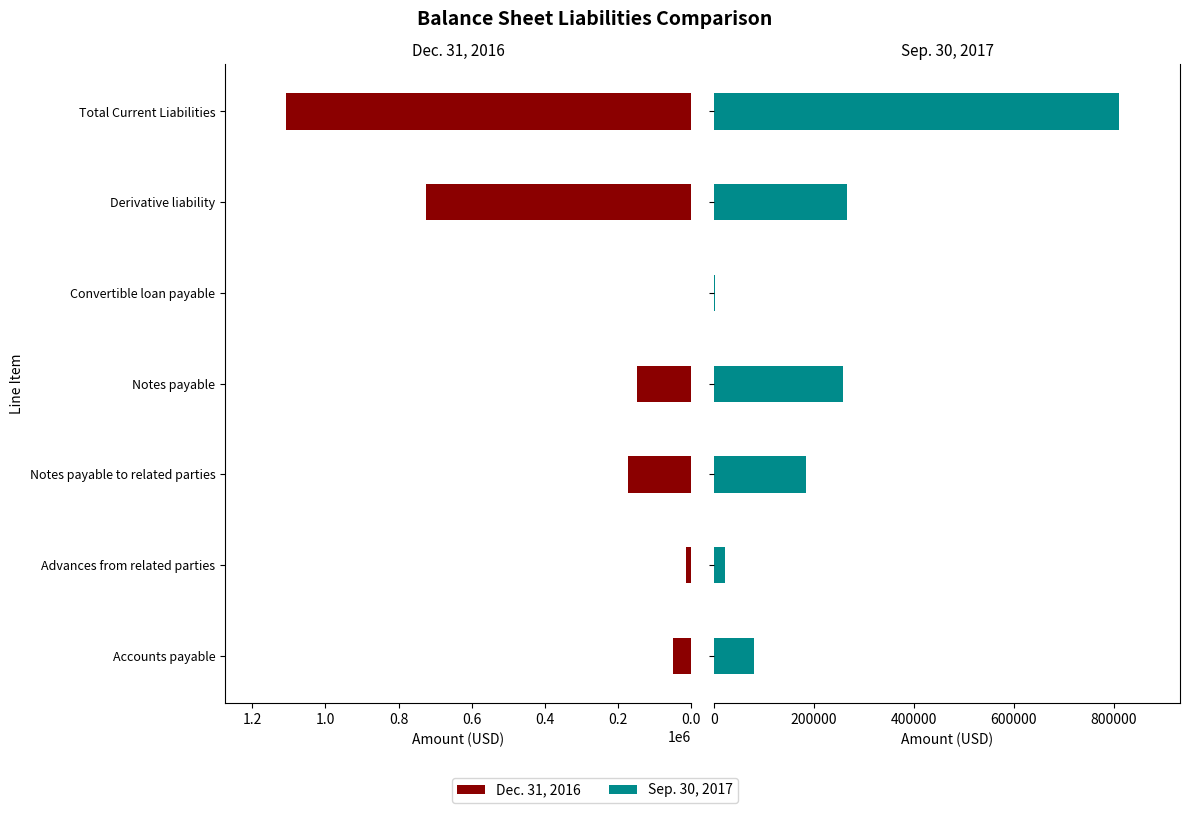

Between Accounts payable and Convertible loan payable, which series saw the biggest shift?

Sep. 30, 2017